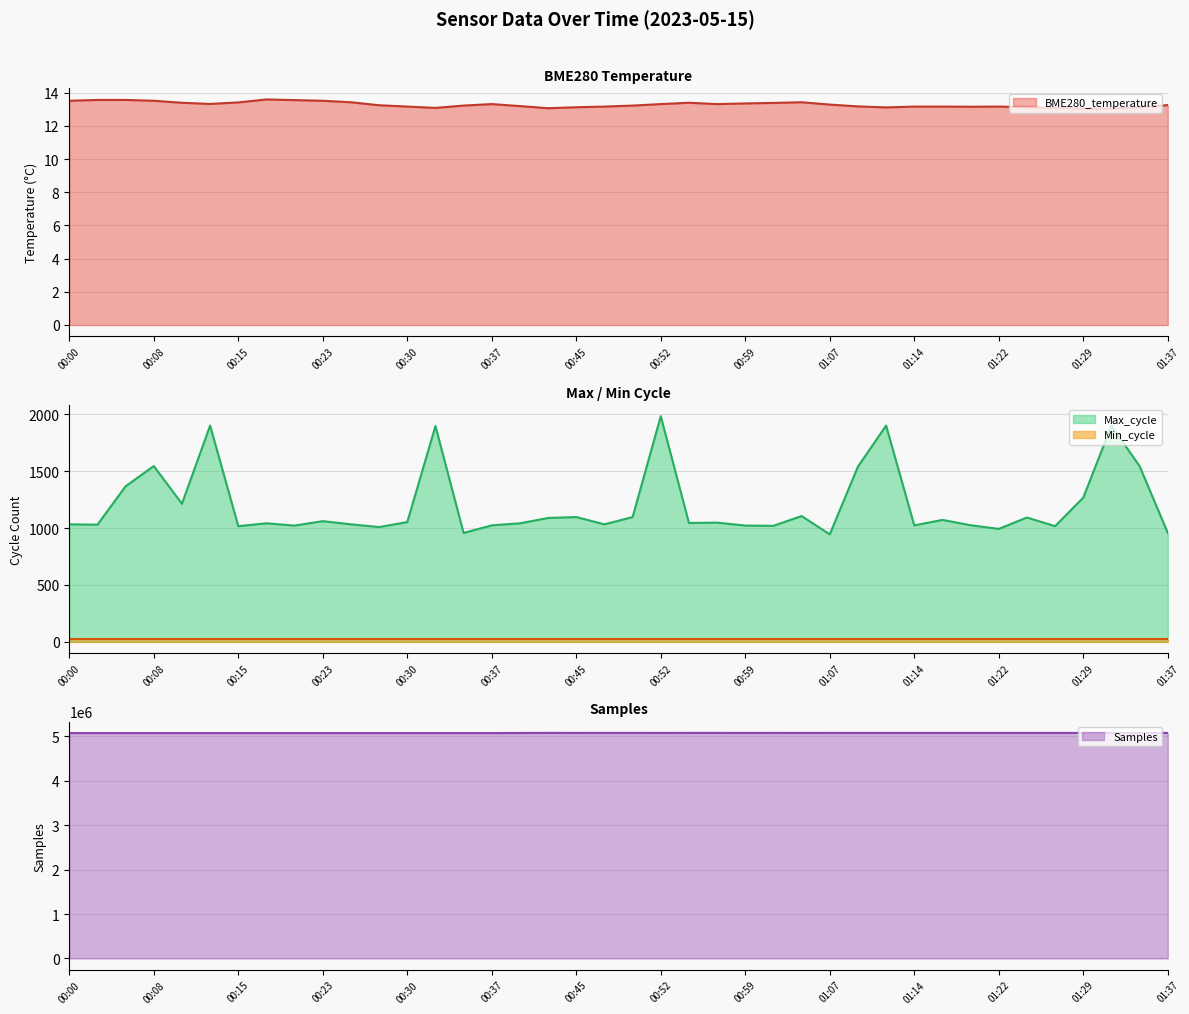

Between 00:15 and 00:57, which is larger?

00:15